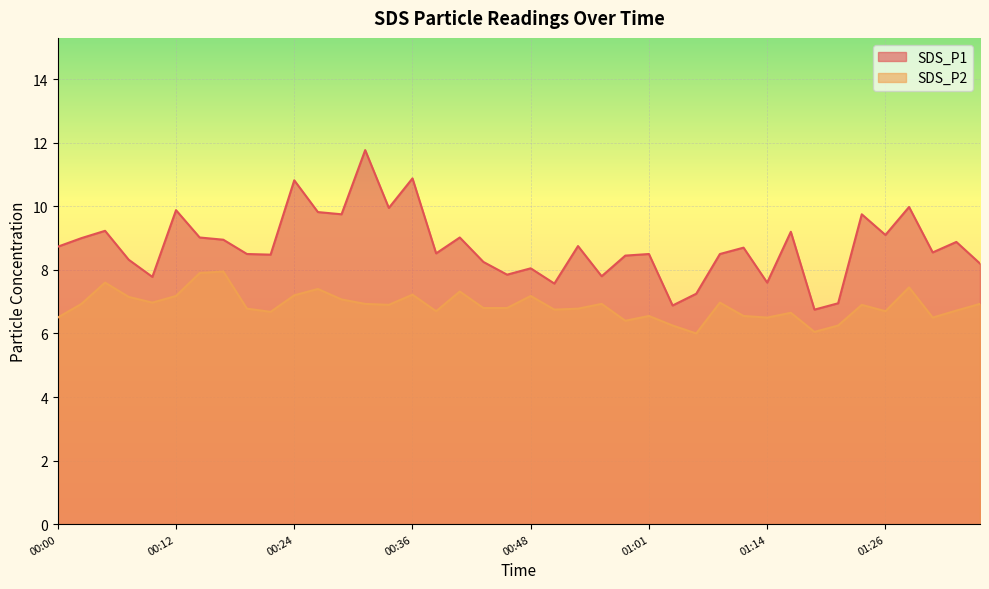

Rank the series by their average value, from lowest to highest.

SDS_P2, SDS_P1